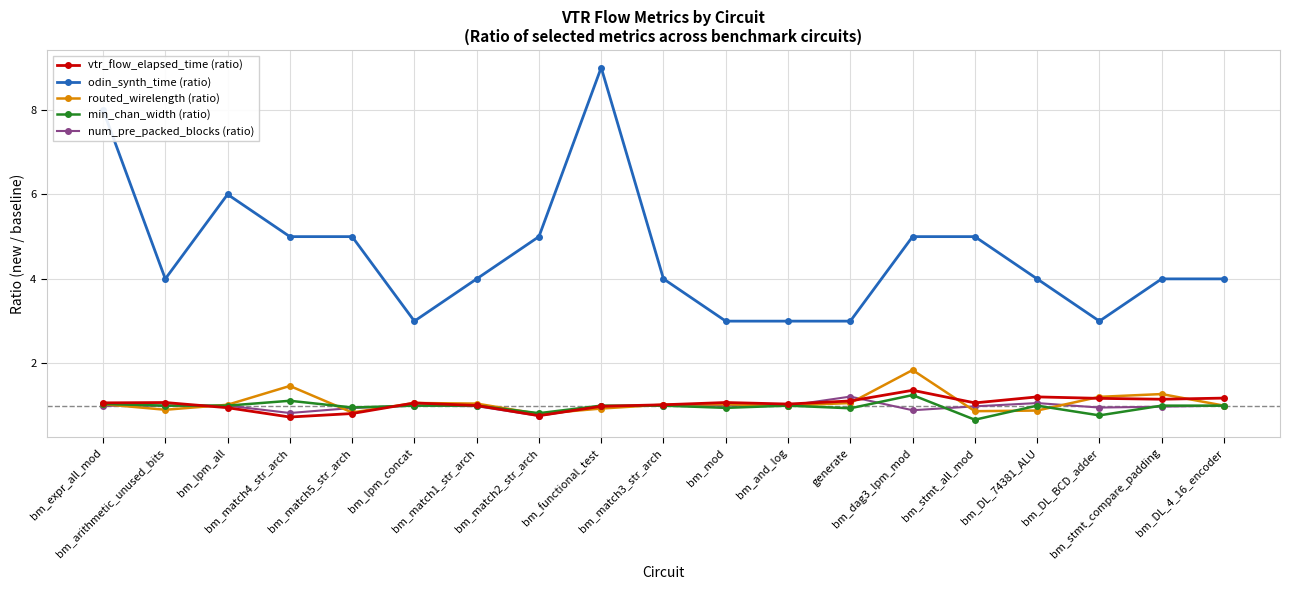

What value does the routed_wirelength (ratio) series have at bm_DL_4_16_encoder?

1.0